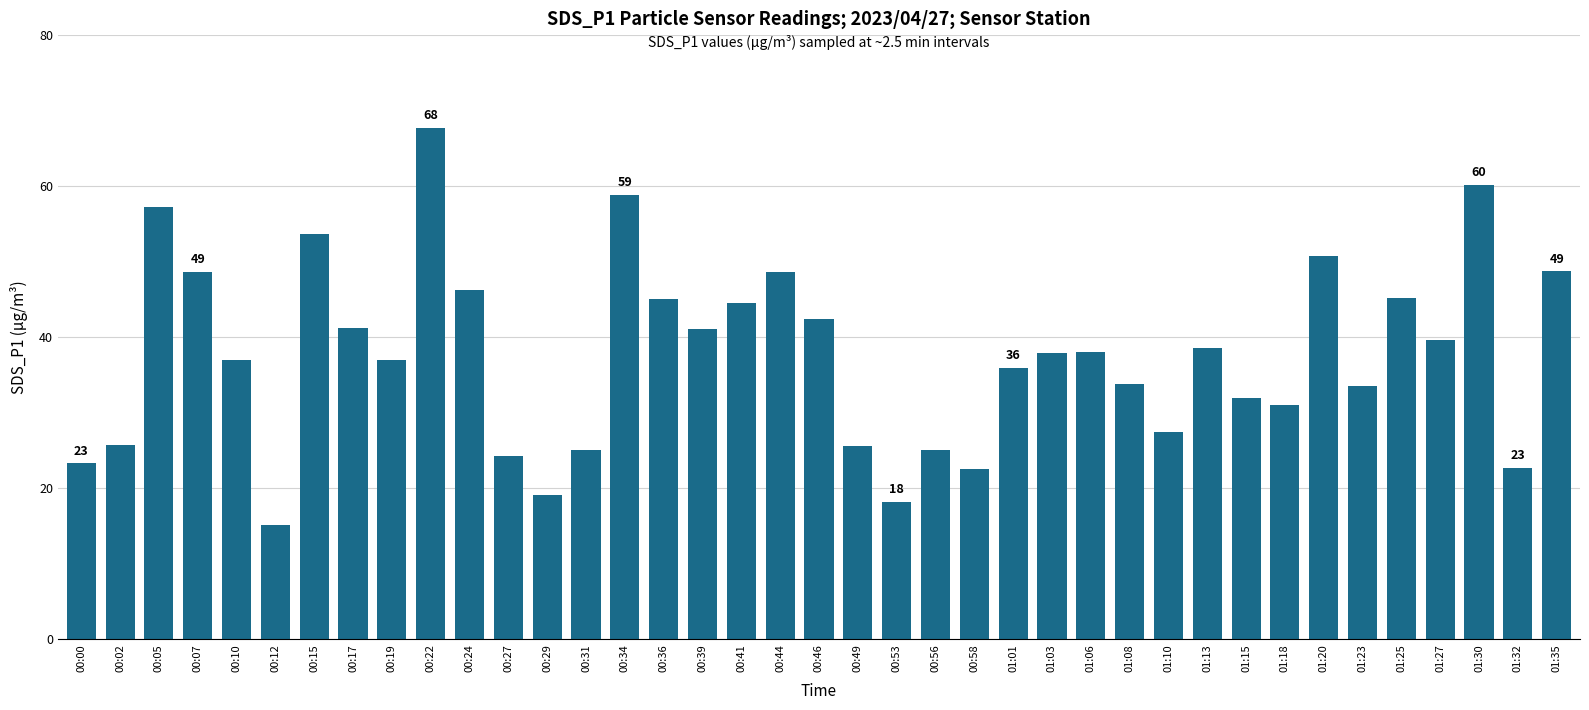

Between 01:01 and 01:13, which is larger?

01:13